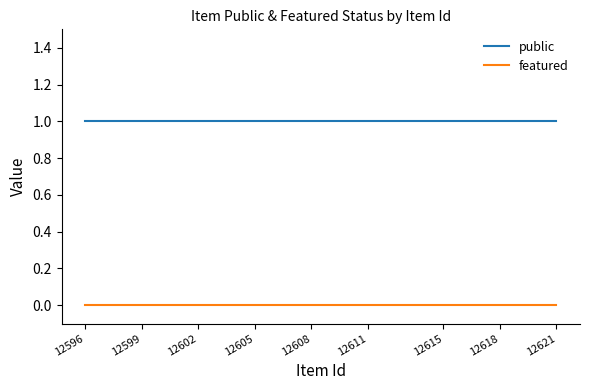

True or false: public and featured cross at least once.

False